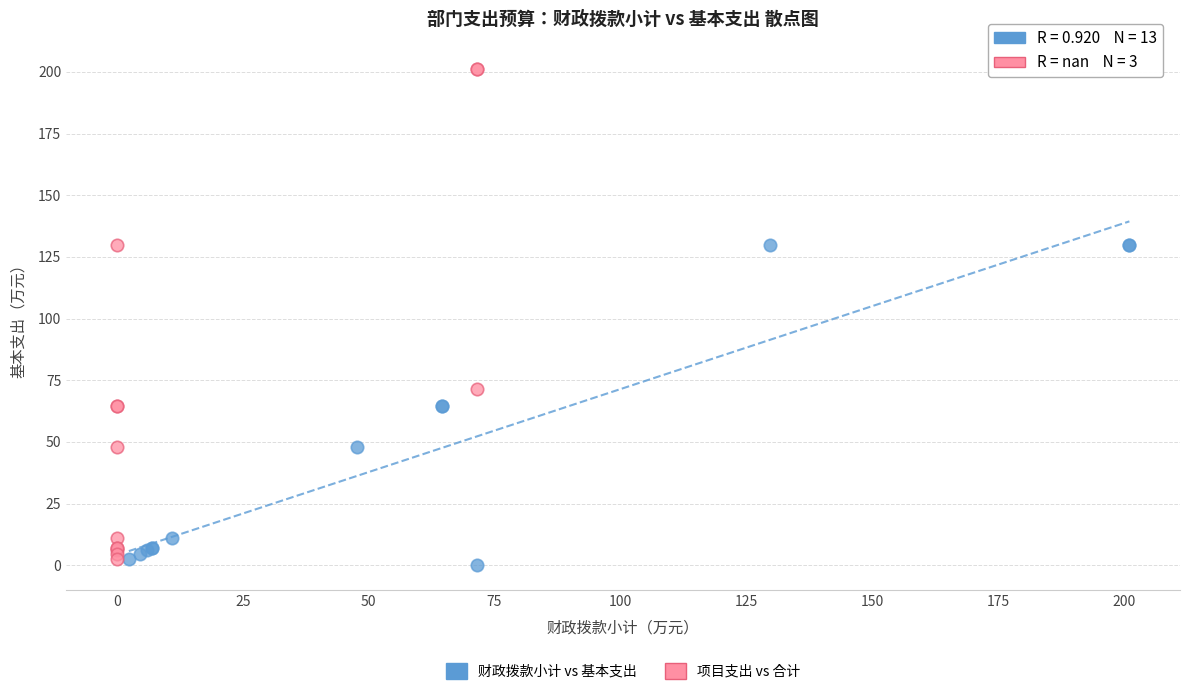

Which series contains the highest Y value?

项目支出 vs 合计